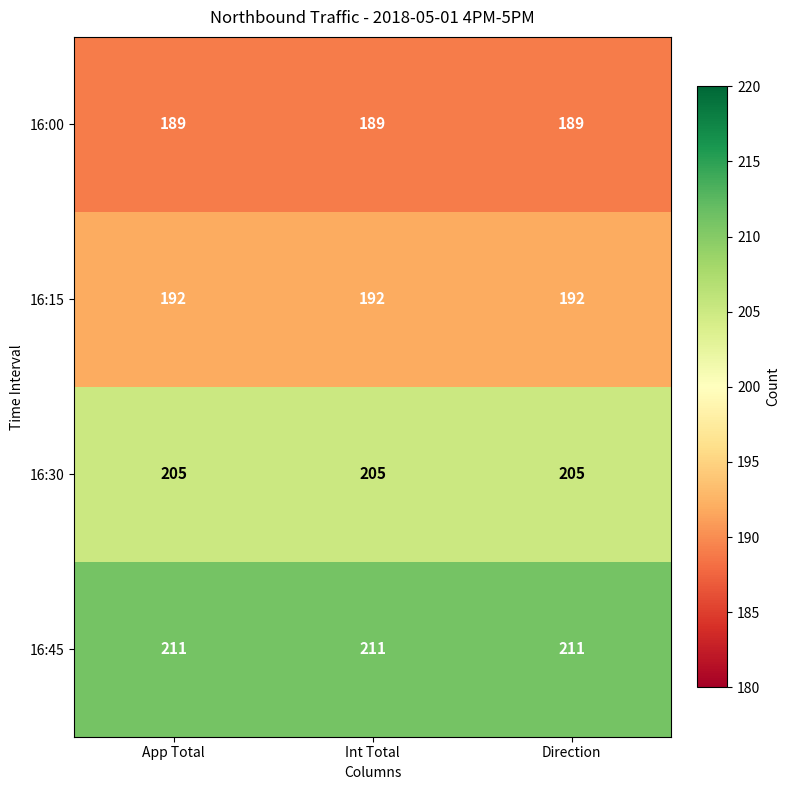

What is the total value across all series at Direction?

797